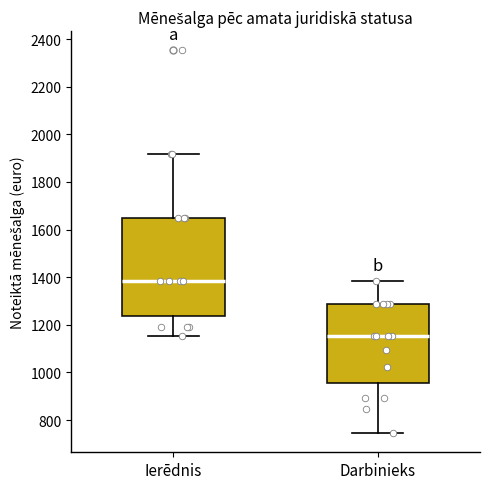

Reading left to right, read every box against the y-axis: the position of its median line, the range the box covers, and the ends of its whiskers. The values are not printed on the chart, so give them approximately, as read against the axis.

Ierēdnis: median 1380, box 1240 to 1640, whiskers 1160 to 1920
Darbinieks: median 1160, box 960 to 1280, whiskers 740 to 1380